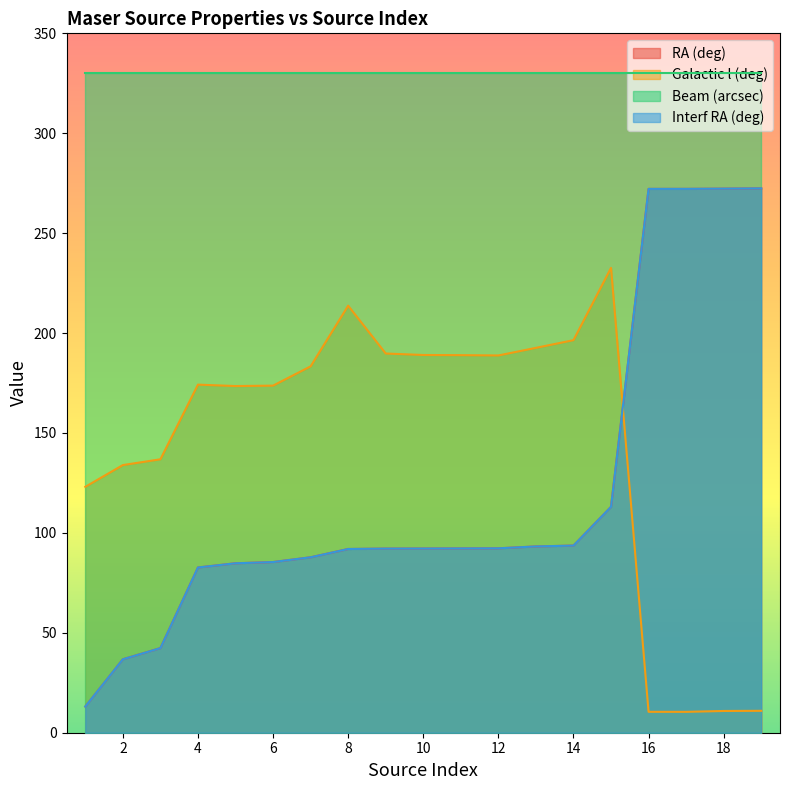

Is it true that interf_ra equals 39.0 at 5?

False